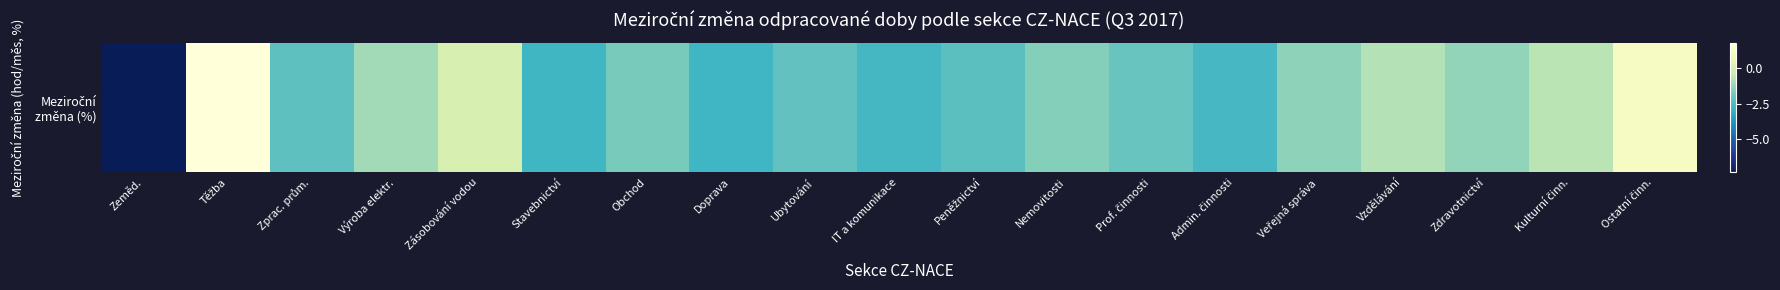

Is it true that the value at Ubytování is -2.1?

True